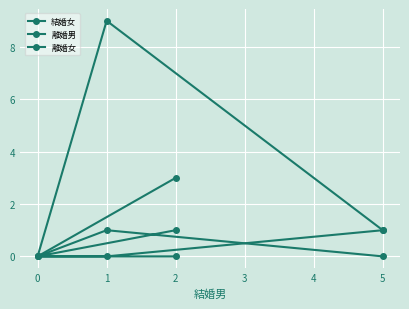

True or false: 結婚女 has a value of 9 at 1.

True